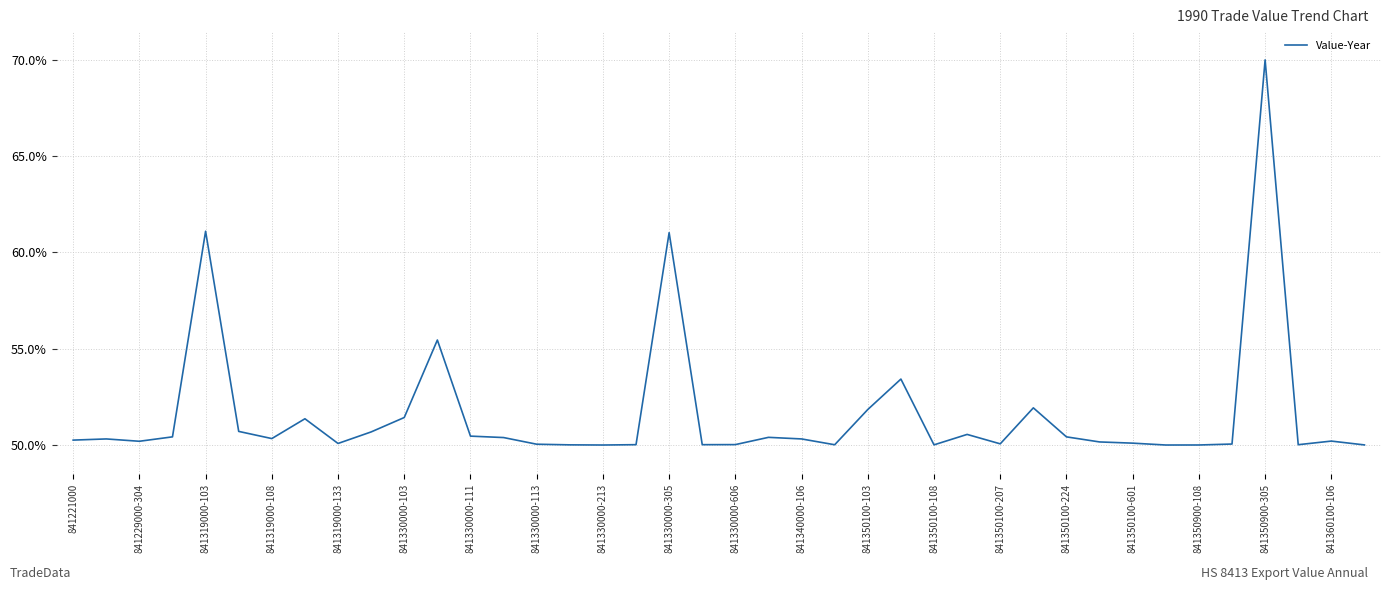

What is the difference between the maximum and minimum values?

20.0